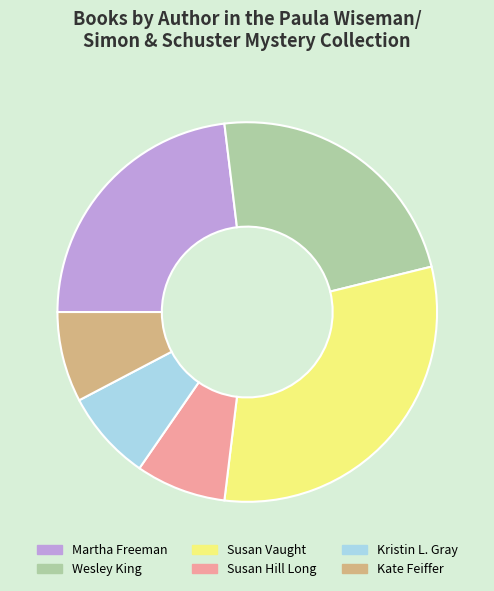

Which category has the biggest portion of the pie?

Susan Vaught